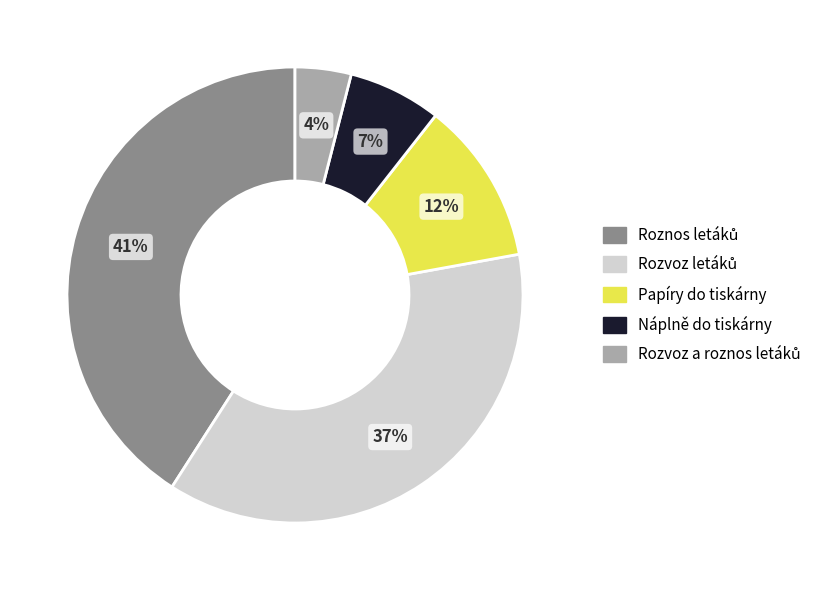

To the nearest percent, what is the difference between the largest and smallest slice percentages?

37%